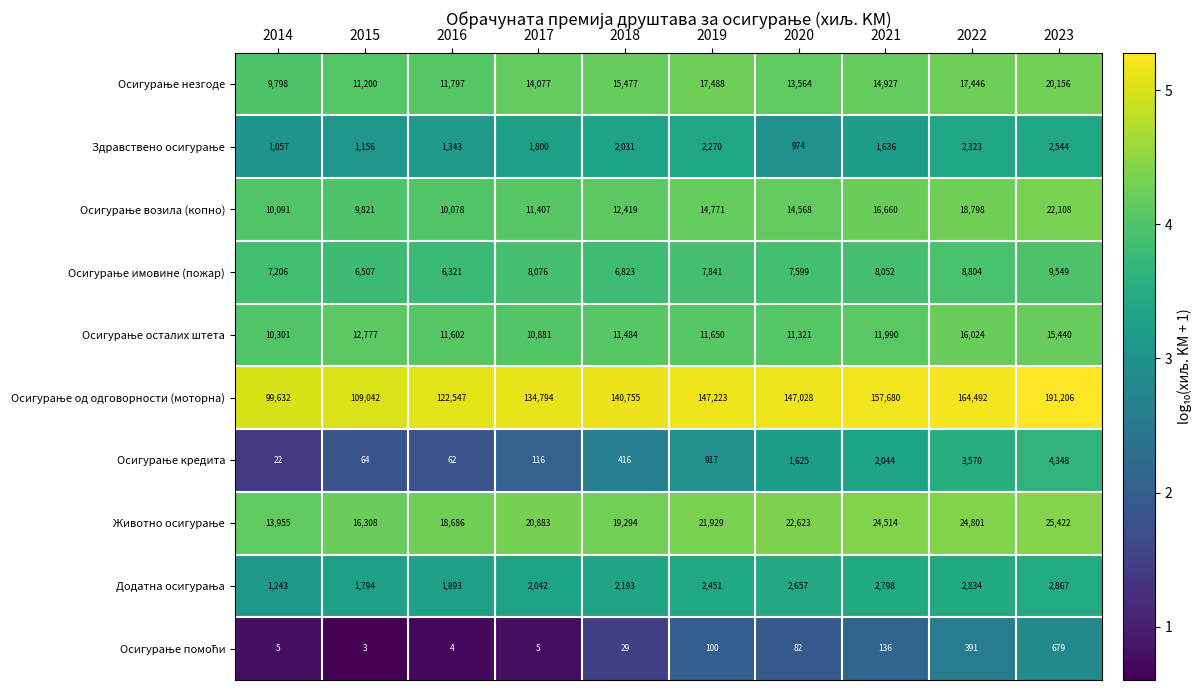

At how many categories does at least one series exceed 34020?

10